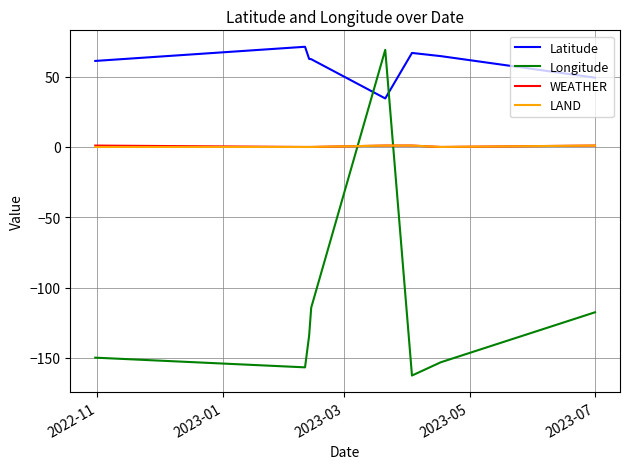

Which series has the largest range (max minus min)?

Longitude